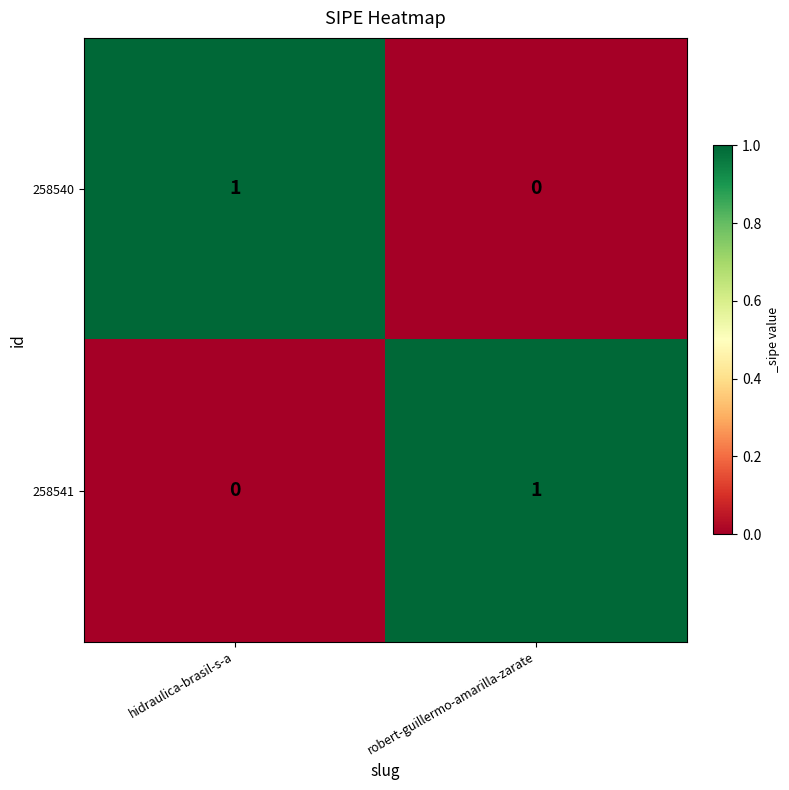

Which category has the lowest value in the 258541 series?

hidraulica-brasil-s-a